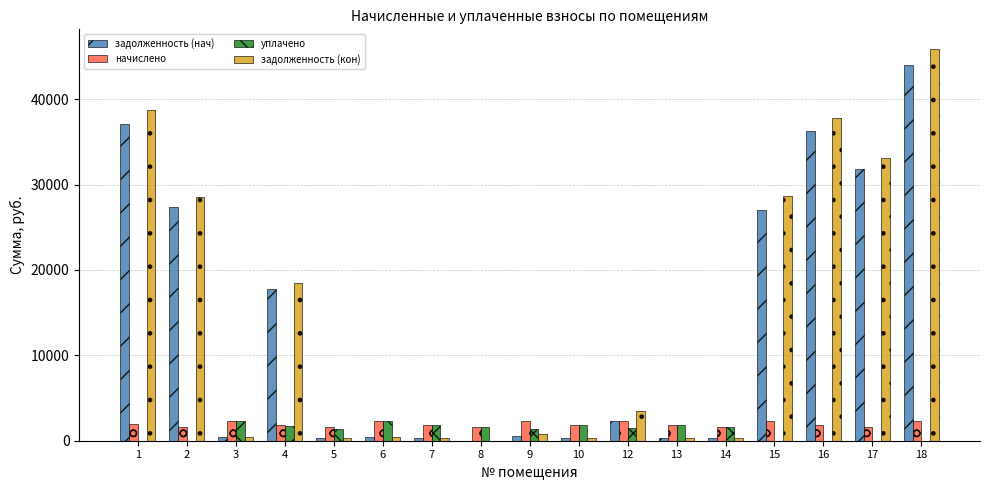

Between 1 and 13, which series saw the biggest shift?

задолженность (кон)